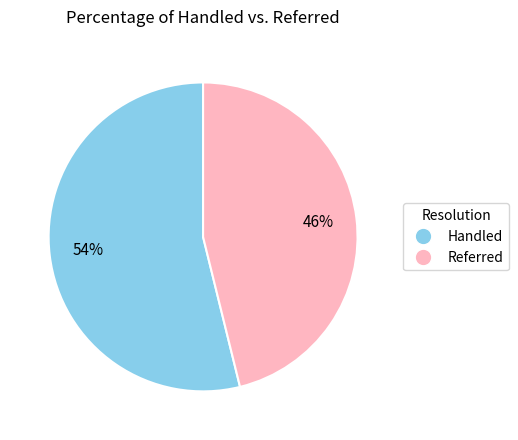

Approximately how many times larger is the value at Referred compared to Handled?

0.9